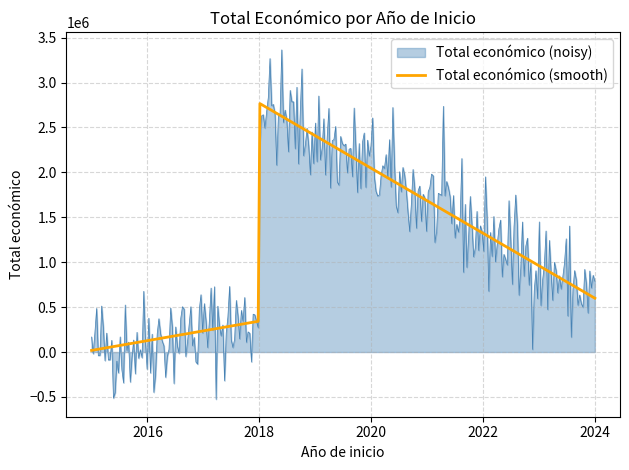

What is the minimum value for Total económico (noisy)?

-525644.8